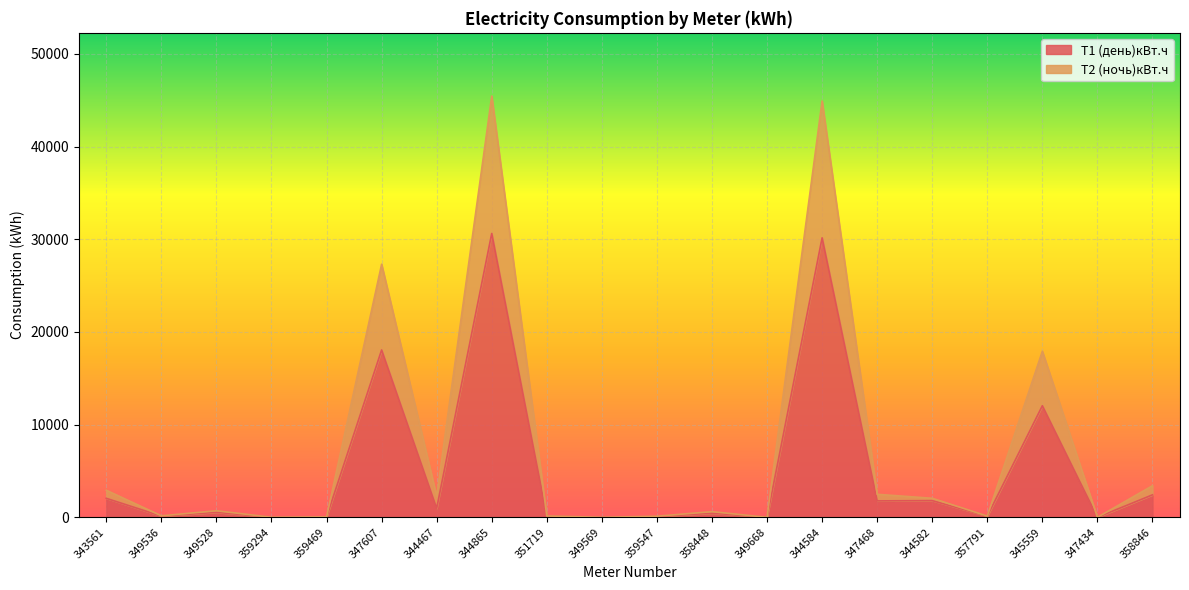

Does the chart display data point markers on the line(s)?

No